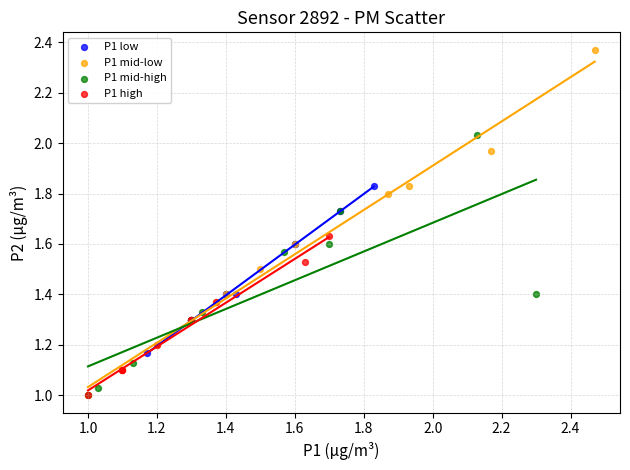

Which series reaches the maximum Y coordinate?

P1 mid-low